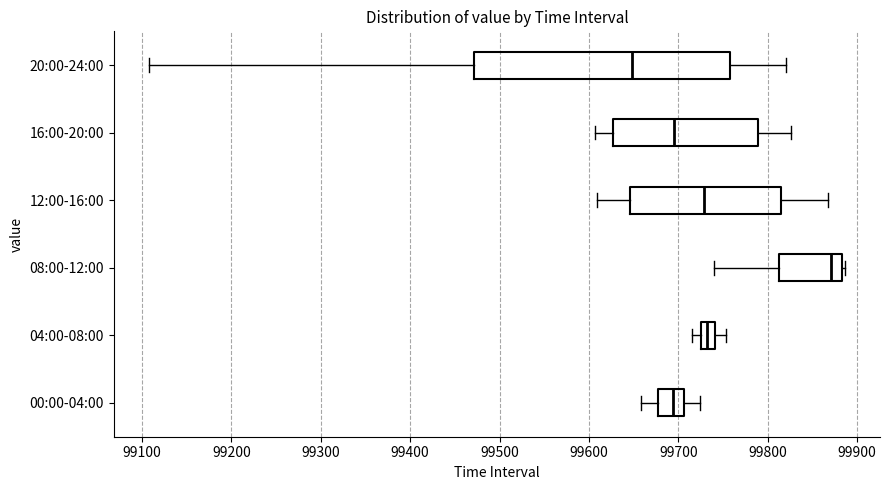

Reading bottom to top, transcribe this box plot: for each box, give where its median line is, the range the box spans, and where its two whiskers end, as read against the x-axis. The values are not printed on the chart, so give them approximately, as read against the axis.

00:00-04:00: median 99690, box 99680 to 99710, whiskers 99660 to 99720
04:00-08:00: median 99730, box 99720 to 99740, whiskers 99720 (left of the box's left edge) to 99750
08:00-12:00: median 99870, box 99810 to 99880, whiskers 99740 to 99890
12:00-16:00: median 99730, box 99650 to 99820, whiskers 99610 to 99870
16:00-20:00: median 99690, box 99630 to 99790, whiskers 99610 to 99830
20:00-24:00: median 99650, box 99470 to 99760, whiskers 99110 to 99820